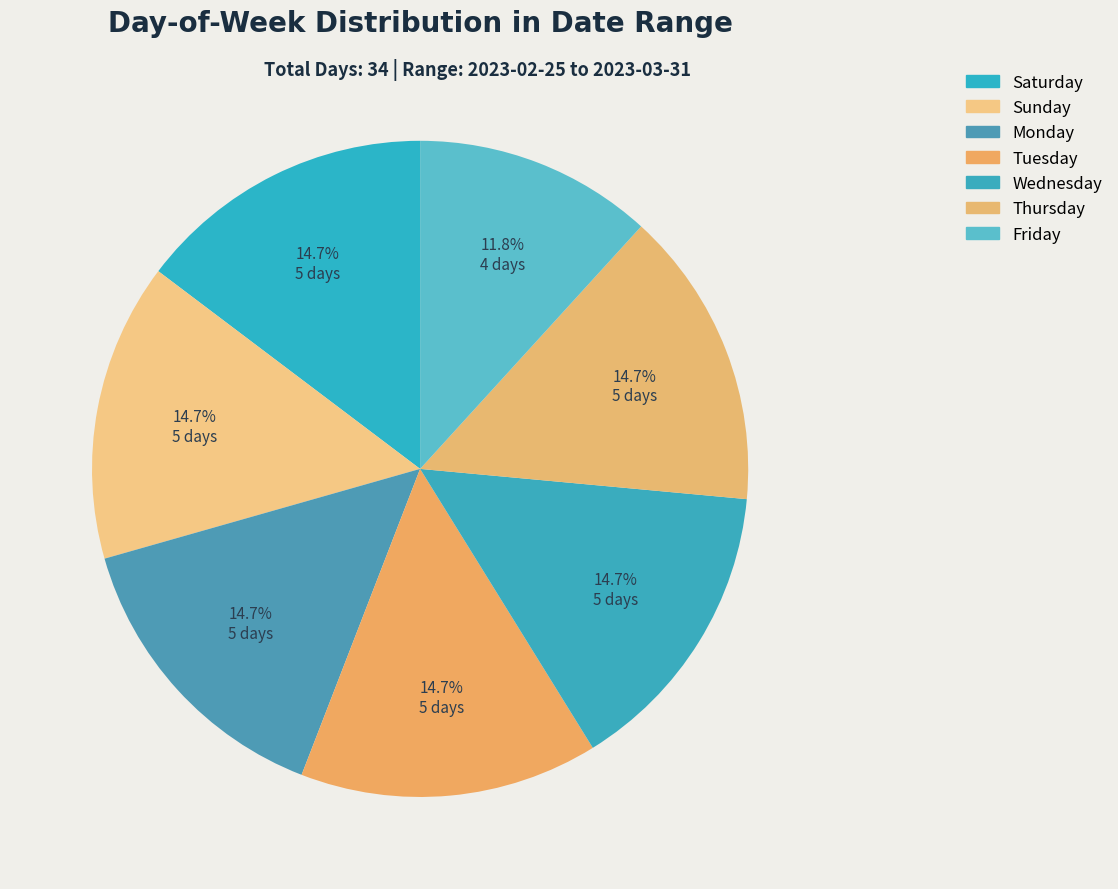

To the nearest percent, what percentage of the pie is Wednesday?

15%